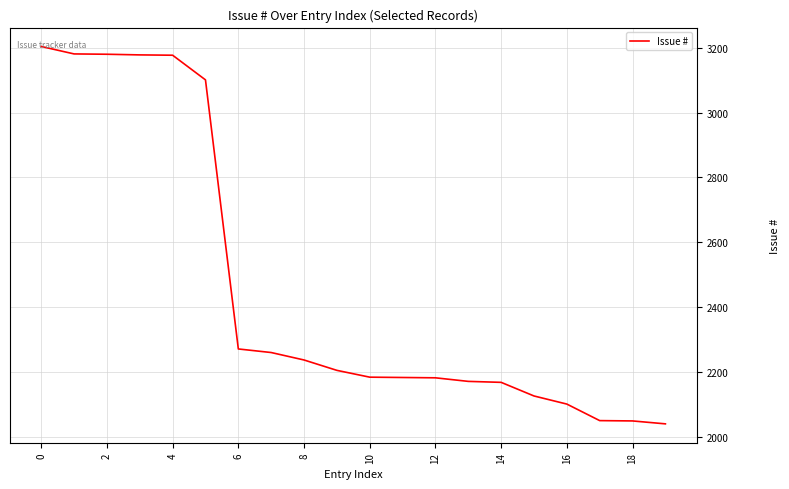

What is the difference between the maximum and minimum values?

1164